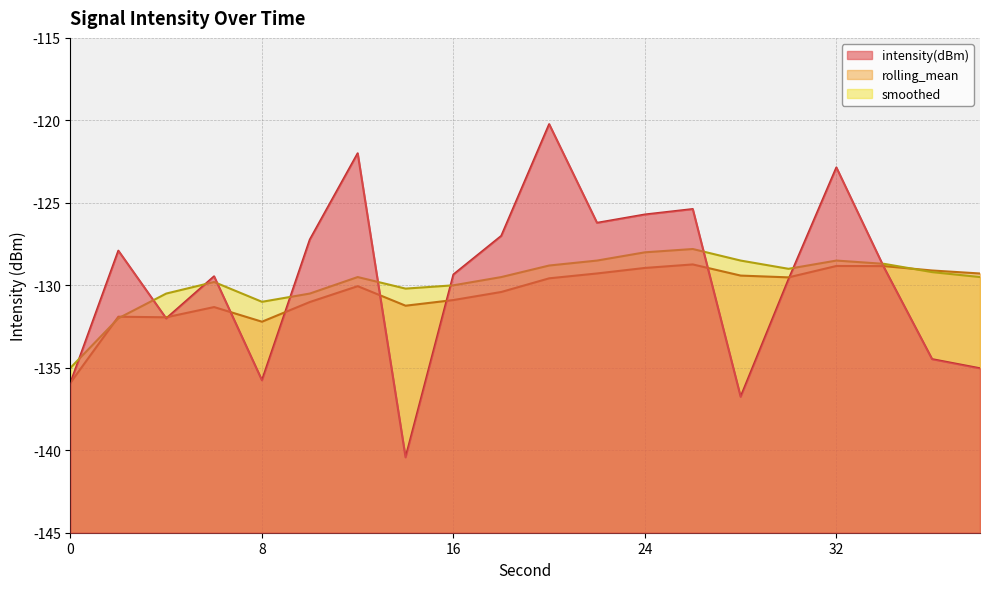

At which category is the sum across all series the highest?

20